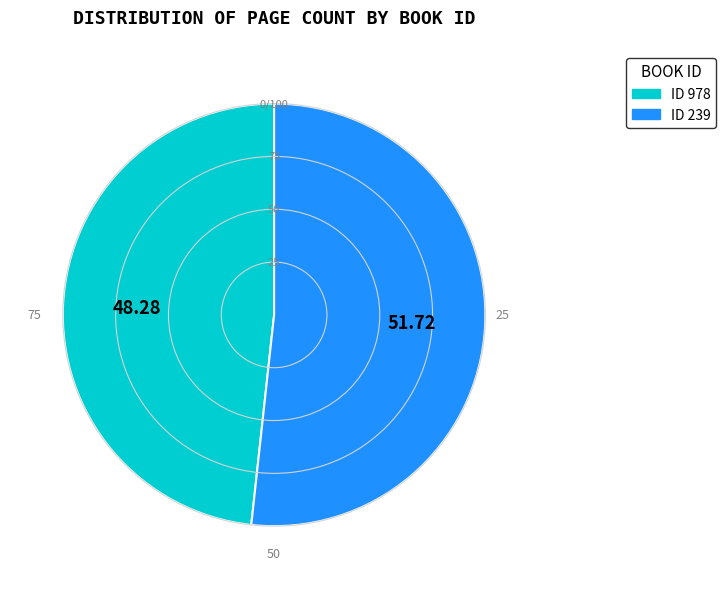

Does any single category account for the majority?

Yes